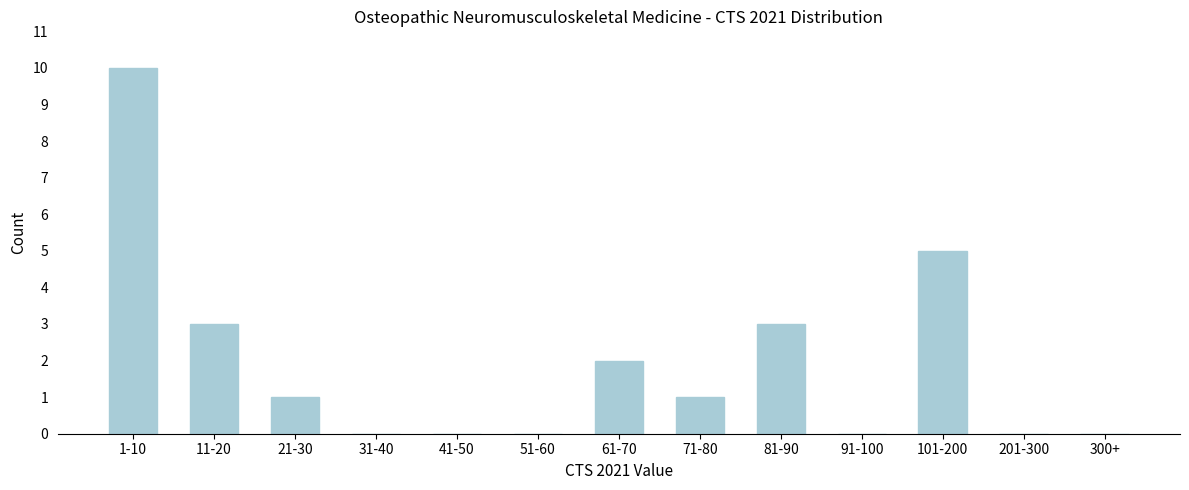

Reading left to right, list all the values displayed in this chart.

1-10=10	11-20=3	21-30=1	31-40=0	41-50=0	51-60=0	61-70=2	71-80=1	81-90=3	91-100=0	101-200=5	201-300=0	300+=0